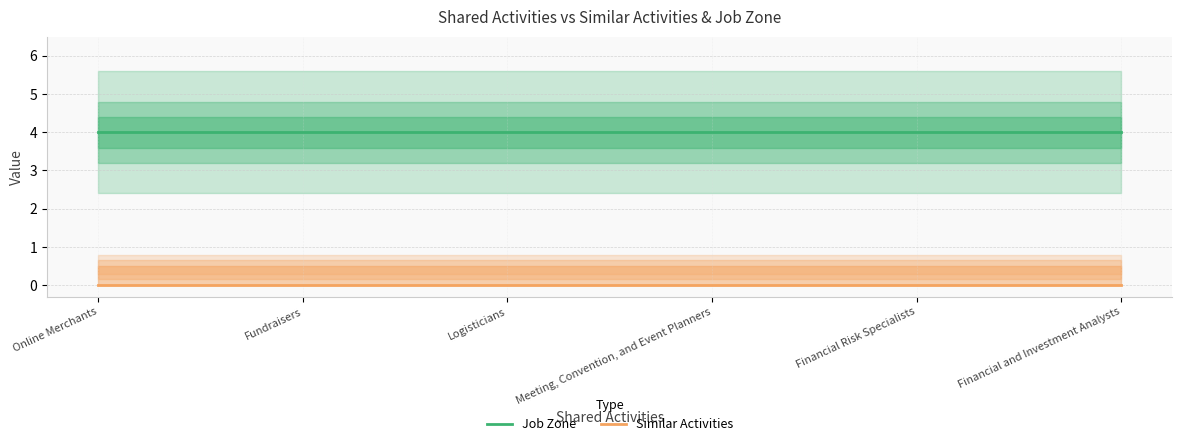

True or false: Similar Activities and Job Zone intersect in this chart.

False